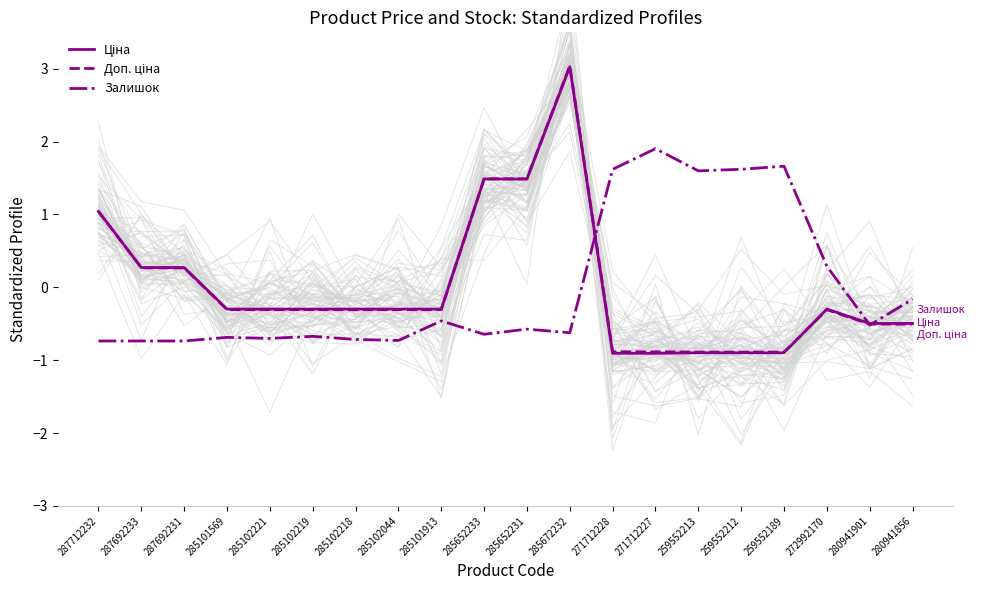

What is the label of the 1st point from the right?

280941856